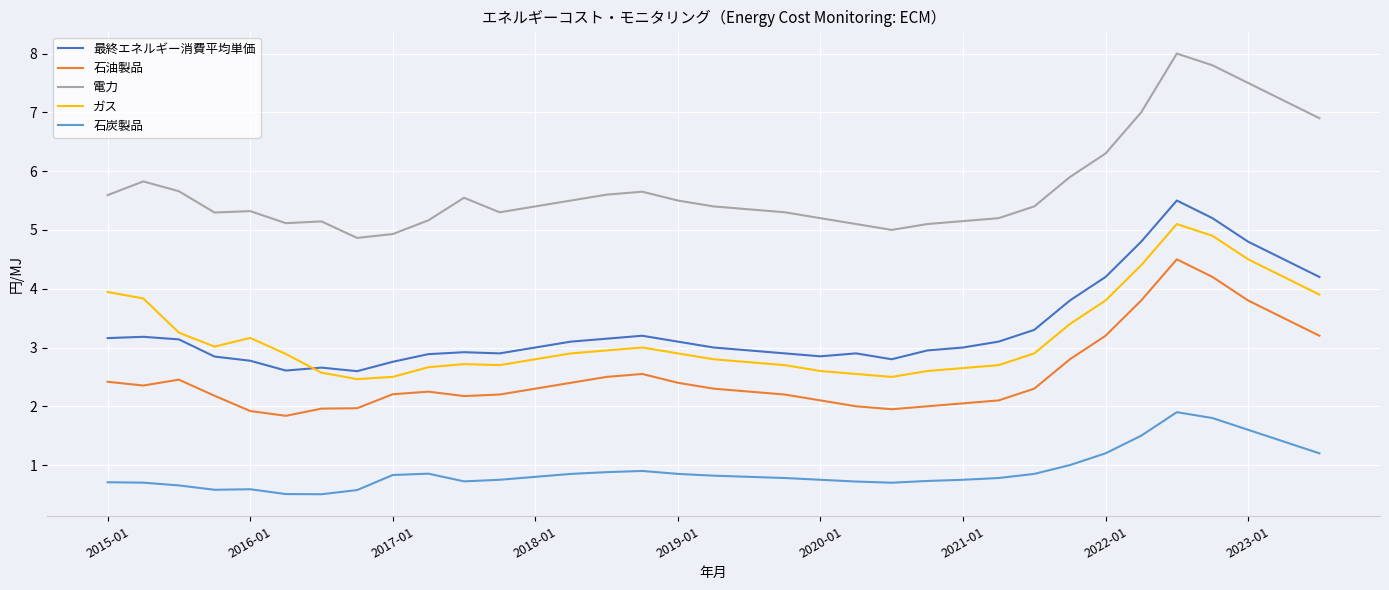

What is the difference between the maximum and minimum values in the ガス series?

2.6